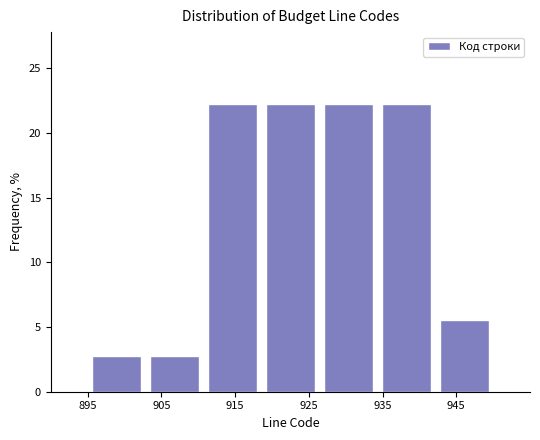

Reading left to right, transcribe this chart: for each bar, give the range it covers on the x-axis and its height. Neither the bar edges nor the heights are printed on the chart, so give them approximately, as read against the axes.

895 to 903: 3.0
903 to 911: 3.0
911 to 919: 22.0
919 to 926: 22.0
926 to 934: 22.0
934 to 942: 22.0
942 to 950: 5.5